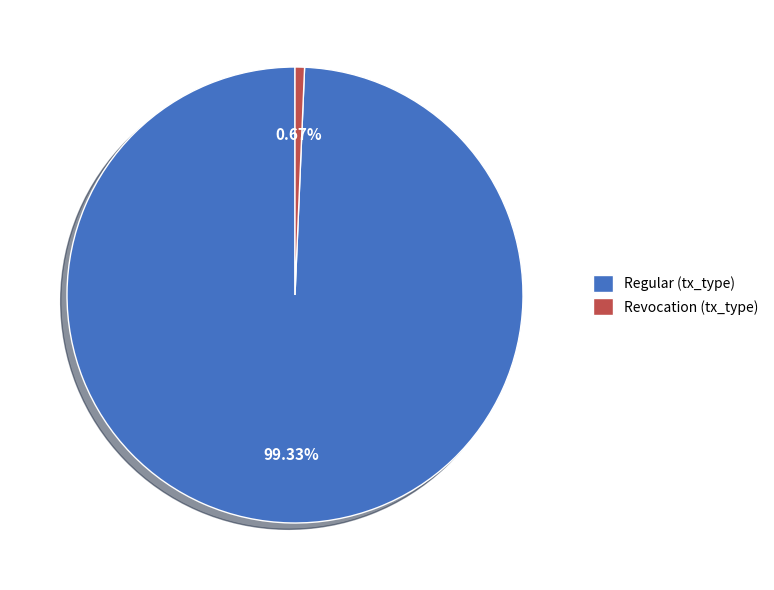

Combined, do Revocation (tx_type) and Regular (tx_type) account for over 50%?

Yes